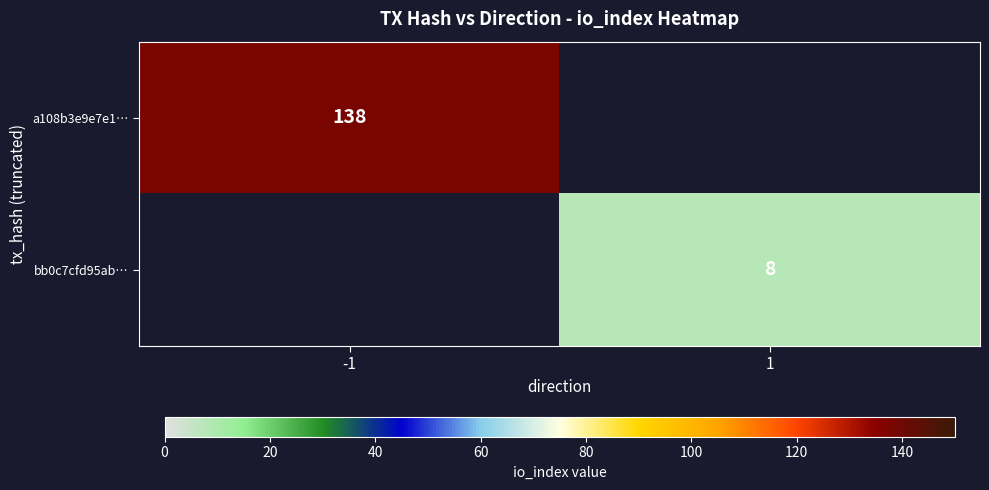

The a108b3e9e7e1… series shows 180 at -1. True or false?

False